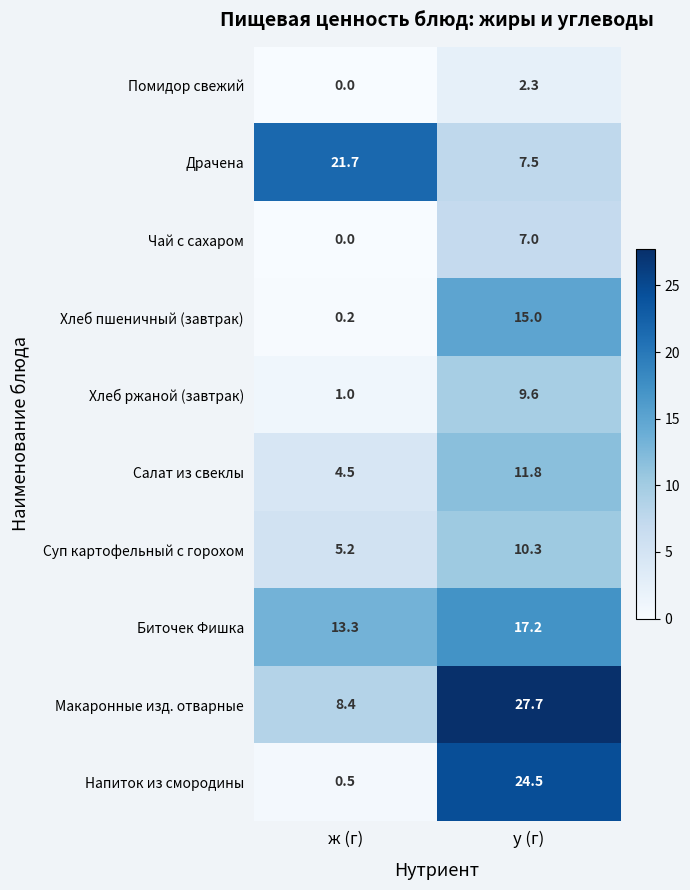

At how many categories does at least one series exceed 7?

2